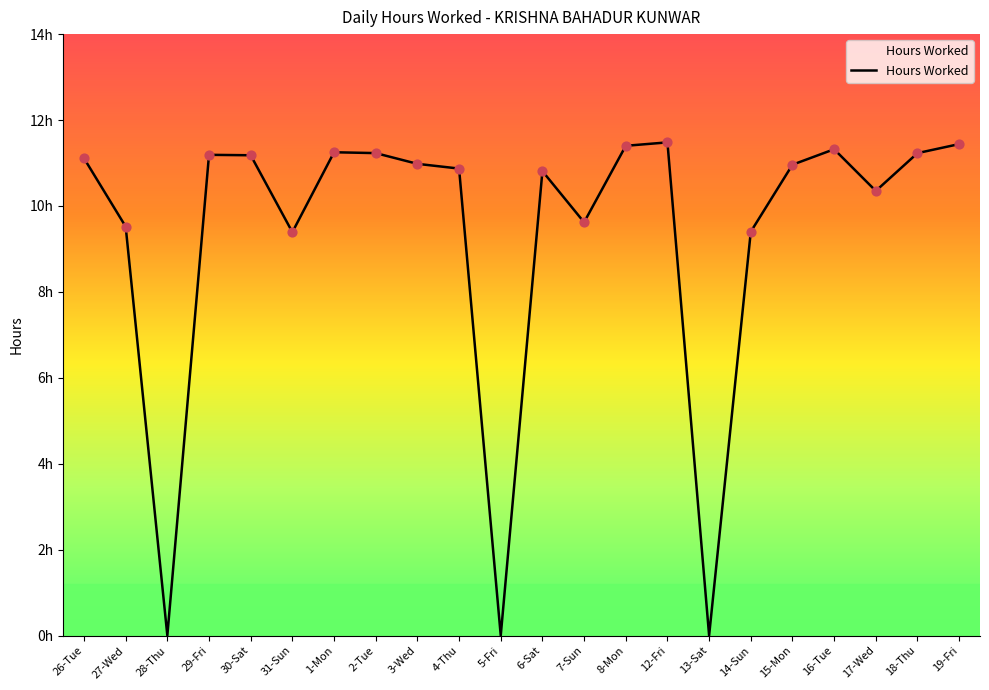

Between 19-Fri and 14-Sun, which is larger?

19-Fri